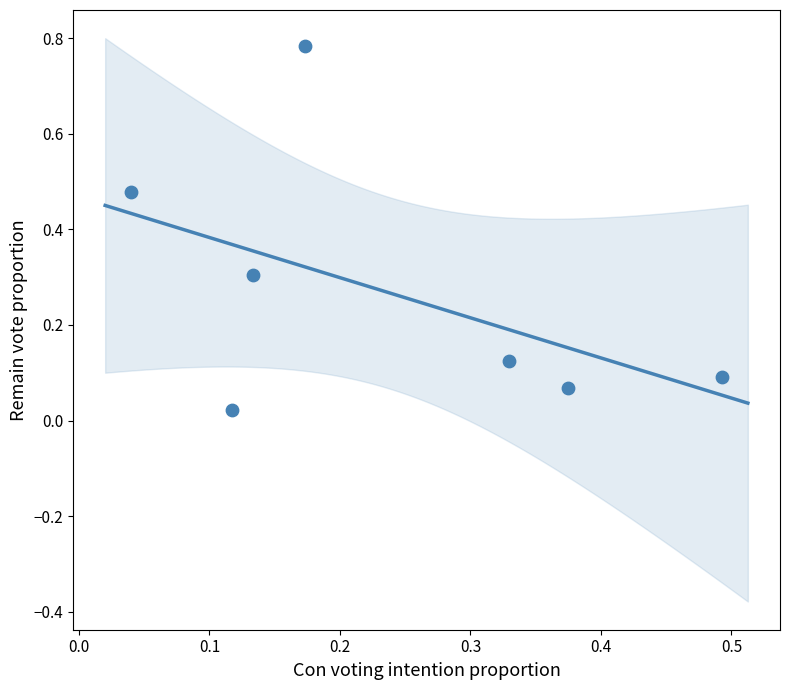

What is the average Y value?

0.3